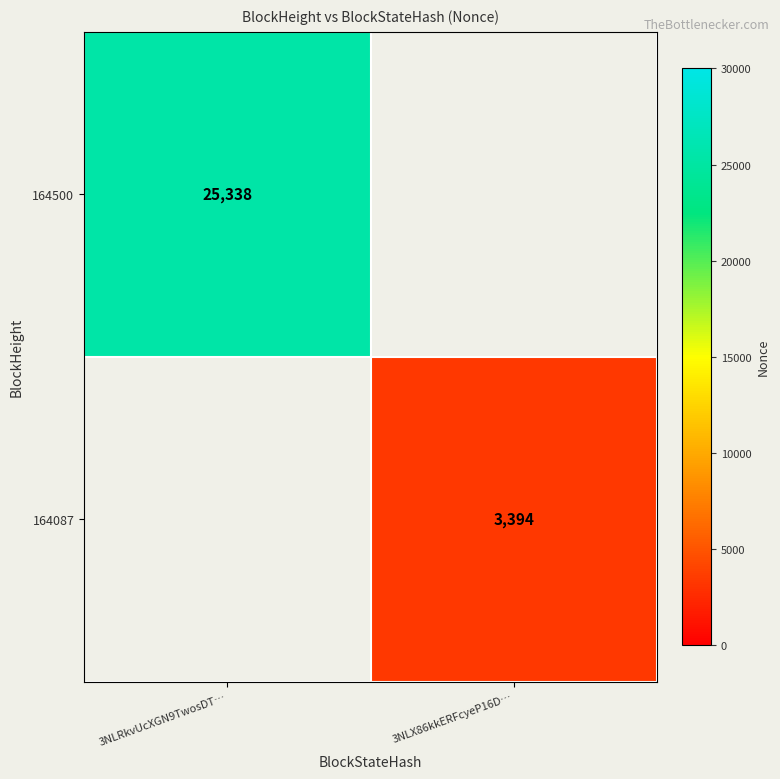

The 164500 series shows 35639.4 at 3NLRkvUcXGN9TwosDT…. True or false?

False